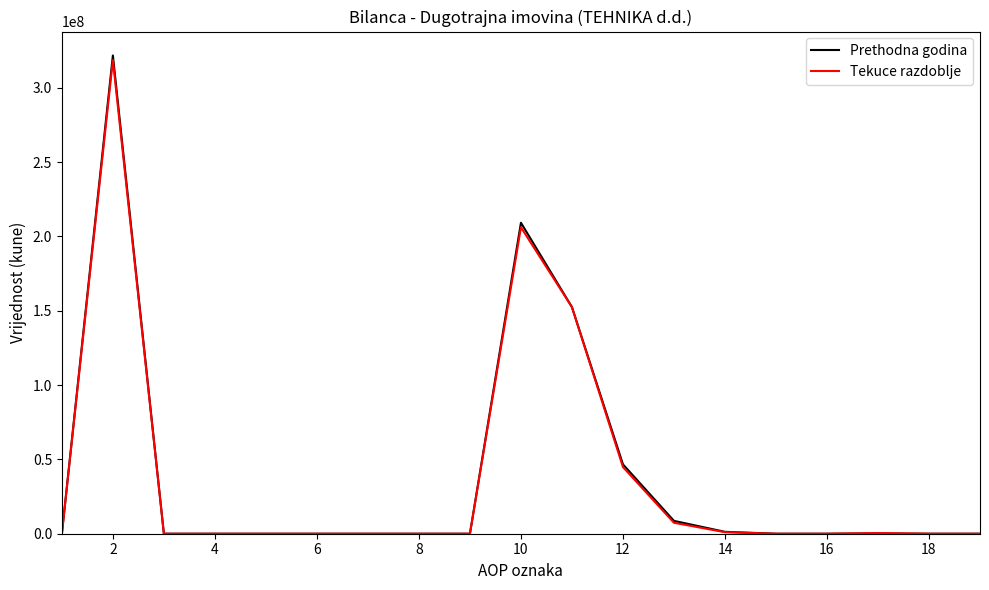

What is the maximum value for Prethodna godina?

321775834